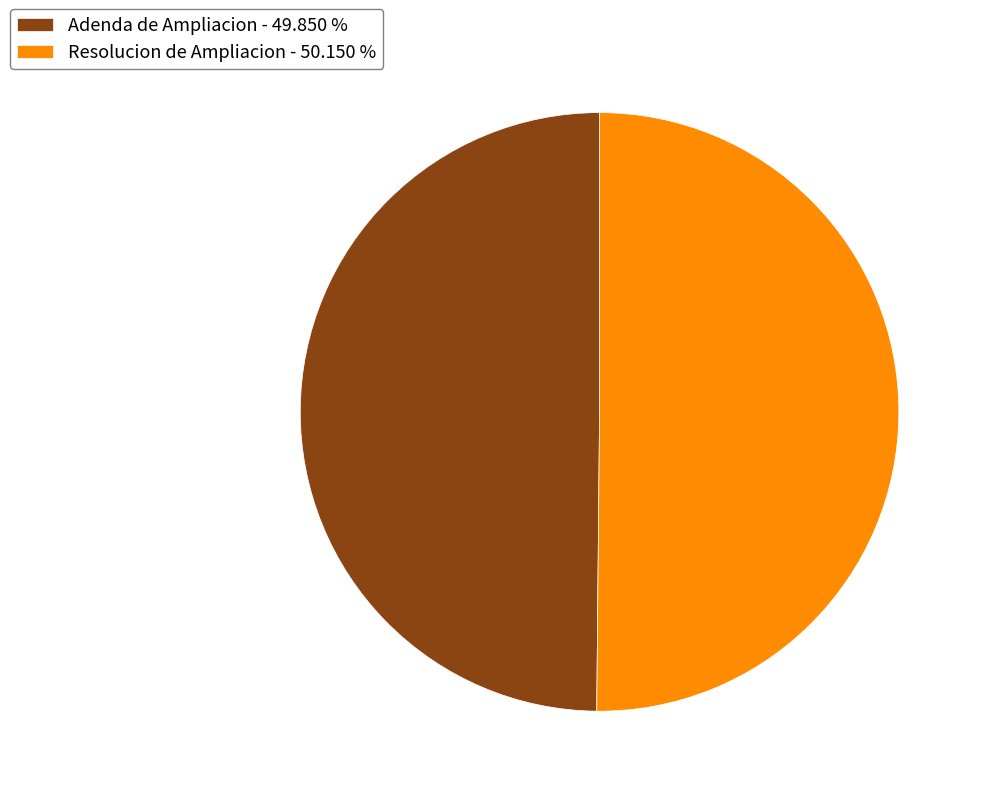

Combined, do Resolucion de Ampliacion - 50.150 % and Adenda de Ampliacion - 49.850 % account for over 50%?

Yes